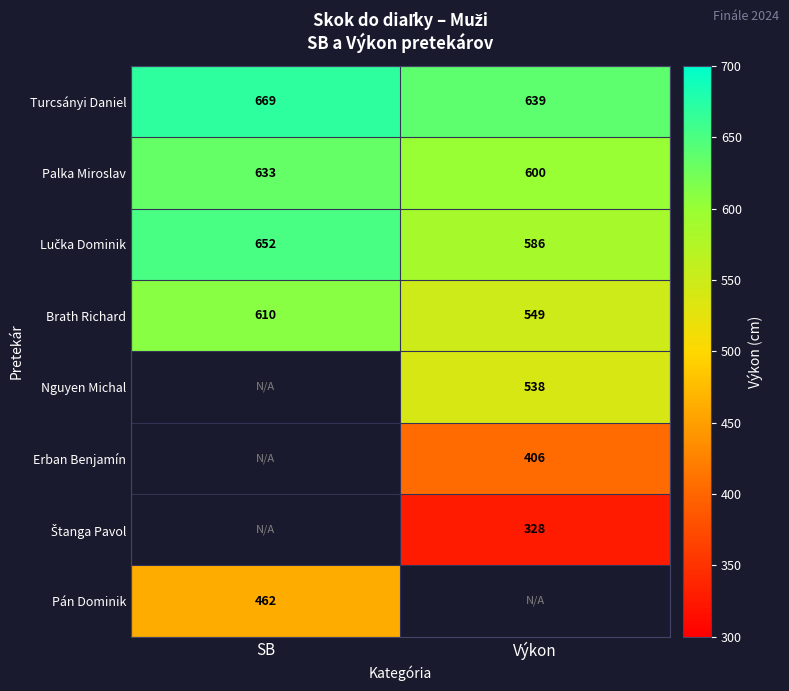

What is the difference between the highest and lowest values at SB?

207.0